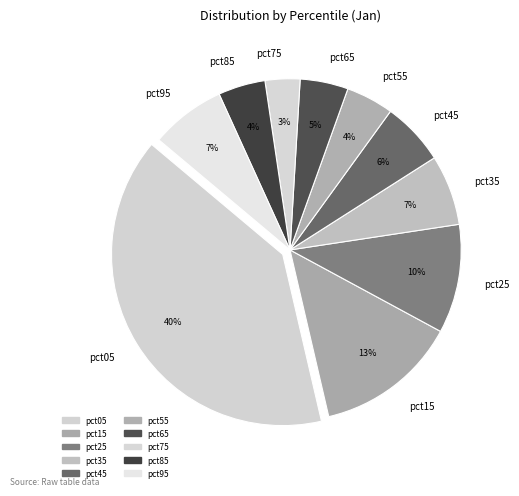

Is the sum of pct35 and pct85 greater than half?

No